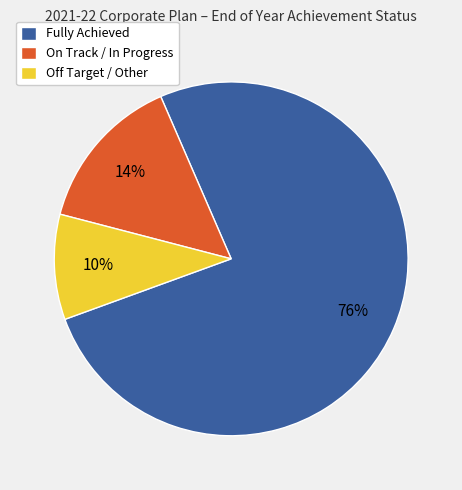

Is the sum of On Track / In Progress and Fully Achieved greater than half?

Yes